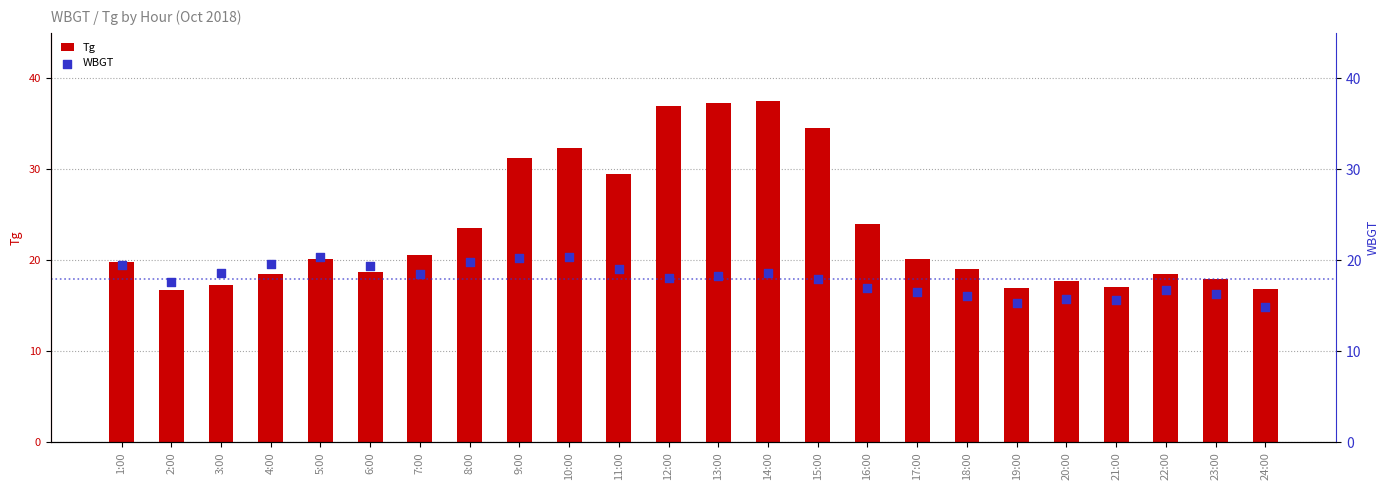

Which series contains the highest Y value?

Tg